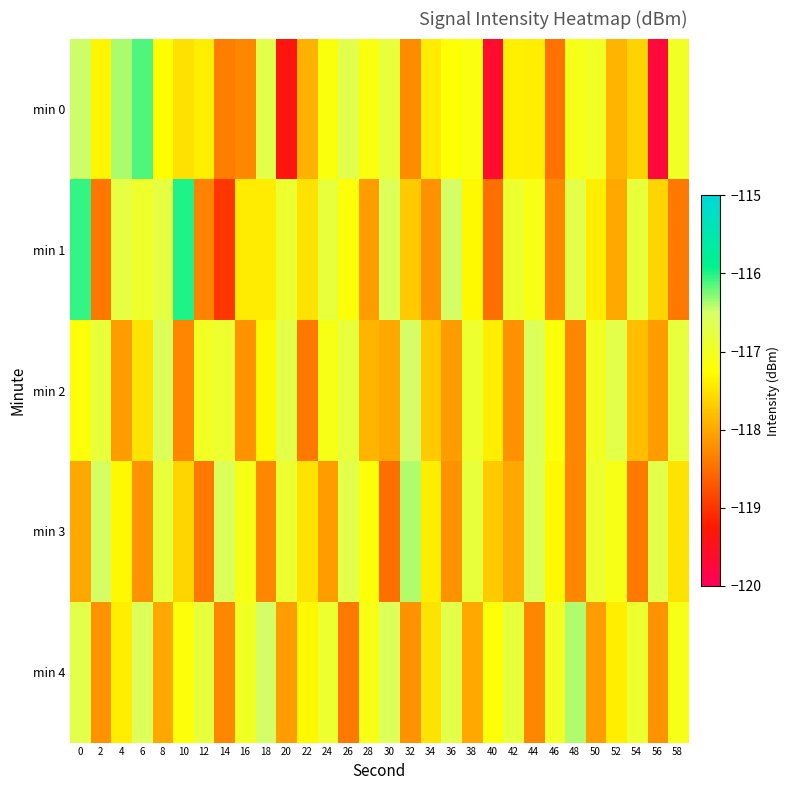

Reading left to right, list all the values displayed in this chart.

min 0: 0=-116.5	2=-117.3	4=-116.4	6=-116.1	8=-117.3	10=-117.5	12=-117.4	14=-118.4	16=-118.3	18=-116.7	20=-119.4	22=-117.9	24=-117.2	26=-116.7	28=-117.1	30=-116.8	32=-118.2	34=-117.4	36=-117.2	38=-117.1	40=-119.6	42=-117.4	44=-117.4	46=-118.5	48=-117.1	50=-117.0	52=-117.9	54=-117.6	56=-119.7	58=-117.0
min 1: 0=-116.0	2=-118.4	4=-116.8	6=-116.9	8=-116.8	10=-116.0	12=-118.3	14=-119.0	16=-117.4	18=-117.4	20=-116.9	22=-117.5	24=-116.8	26=-117.2	28=-118.1	30=-116.6	32=-117.7	34=-118.2	36=-116.5	38=-117.3	40=-118.5	42=-116.9	44=-117.1	46=-118.3	48=-116.7	50=-117.4	52=-118.0	54=-116.8	56=-117.6	58=-118.4
min 2: 0=-117.2	2=-116.8	4=-118.1	6=-117.5	8=-116.6	10=-118.3	12=-117.0	14=-116.9	16=-118.2	18=-117.3	20=-116.7	22=-118.4	24=-117.1	26=-116.8	28=-117.9	30=-118.0	32=-116.5	34=-117.7	36=-118.1	38=-116.9	40=-117.4	42=-118.2	44=-116.6	46=-117.2	48=-118.3	50=-117.0	52=-116.7	54=-117.8	56=-118.1	58=-116.8
min 3: 0=-118.0	2=-116.5	4=-117.3	6=-118.2	8=-116.8	10=-117.6	12=-118.4	14=-116.6	16=-117.1	18=-118.3	20=-116.9	22=-117.5	24=-118.1	26=-116.7	28=-117.2	30=-118.5	32=-116.4	34=-117.4	36=-118.2	38=-116.8	40=-117.7	42=-118.0	44=-116.6	46=-117.3	48=-118.3	50=-116.9	52=-117.1	54=-118.4	56=-116.7	58=-117.5
min 4: 0=-116.7	2=-118.2	4=-117.4	6=-116.6	8=-118.0	10=-117.2	12=-116.8	14=-118.3	16=-117.0	18=-116.5	20=-118.1	22=-117.3	24=-116.9	26=-118.4	28=-117.1	30=-116.6	32=-118.2	34=-117.5	36=-116.7	38=-118.0	40=-117.2	42=-116.8	44=-118.3	46=-117.0	48=-116.4	50=-118.1	52=-117.4	54=-116.9	56=-118.2	58=-117.1